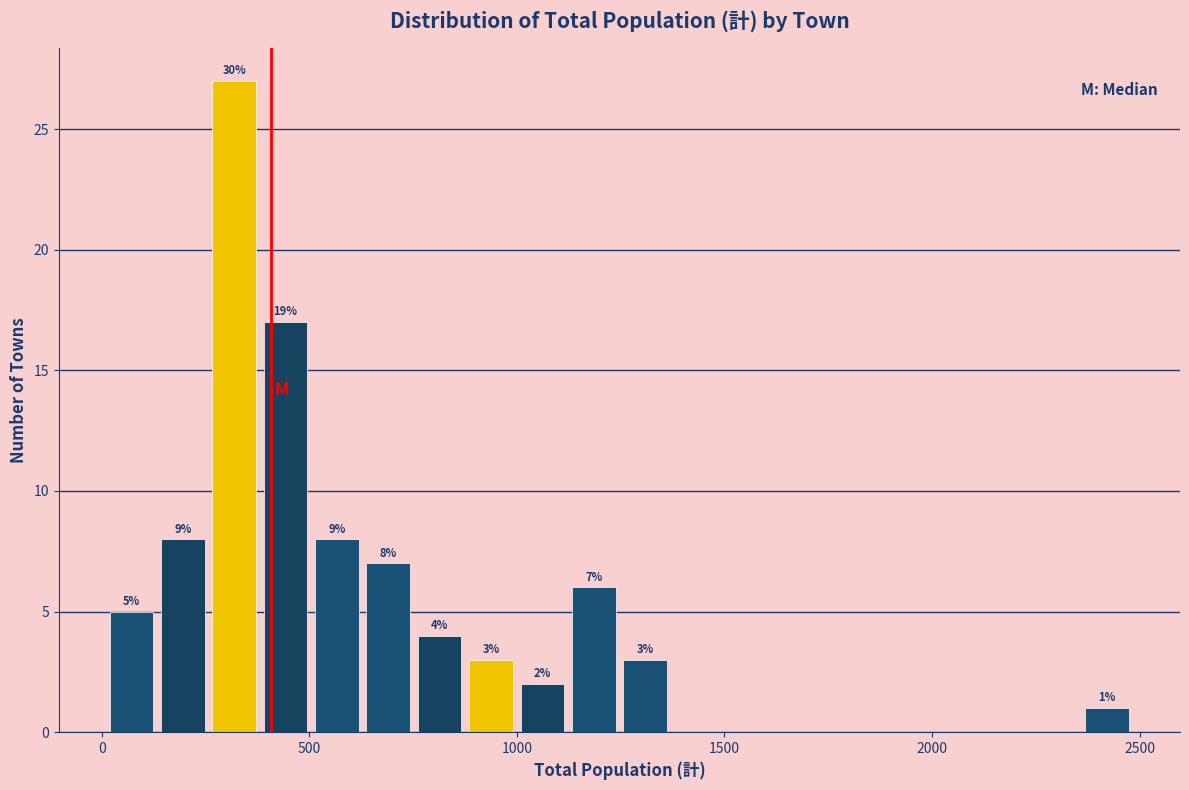

Around what value on the x-axis is the tallest bar? Give the approximate position of its centre, as read against the axis.

300